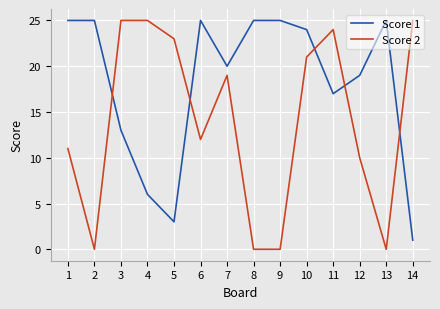

Is it true that Score 2 equals 15 at 12?

False